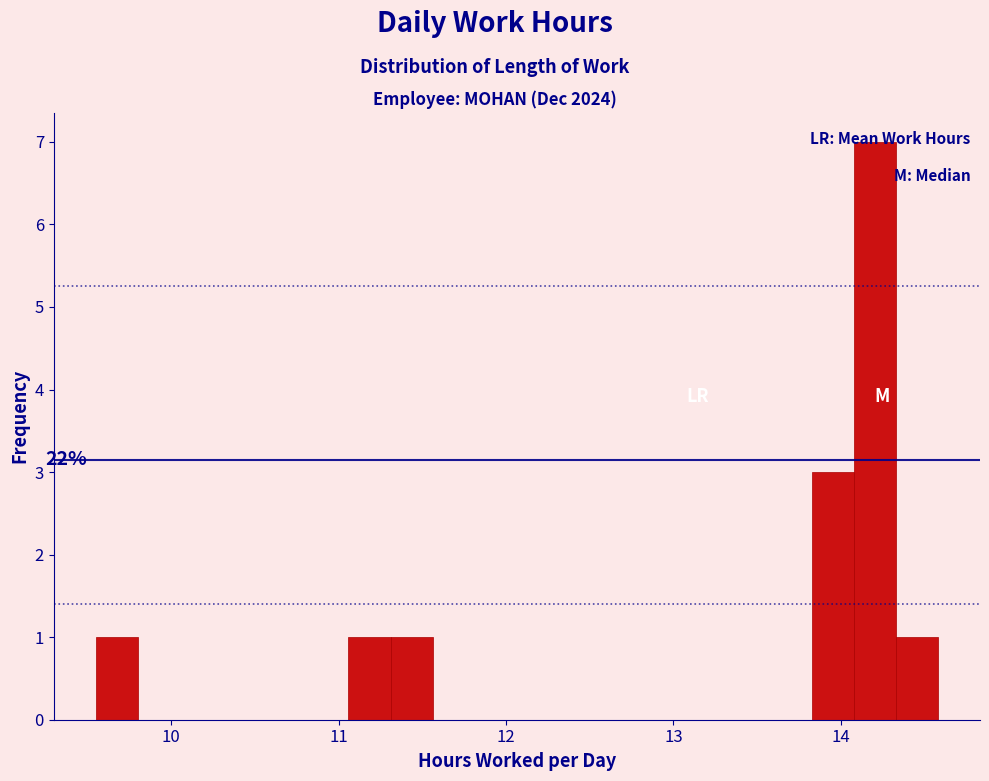

Read against the x-axis, roughly where is the centre of the tallest bar?

14.2